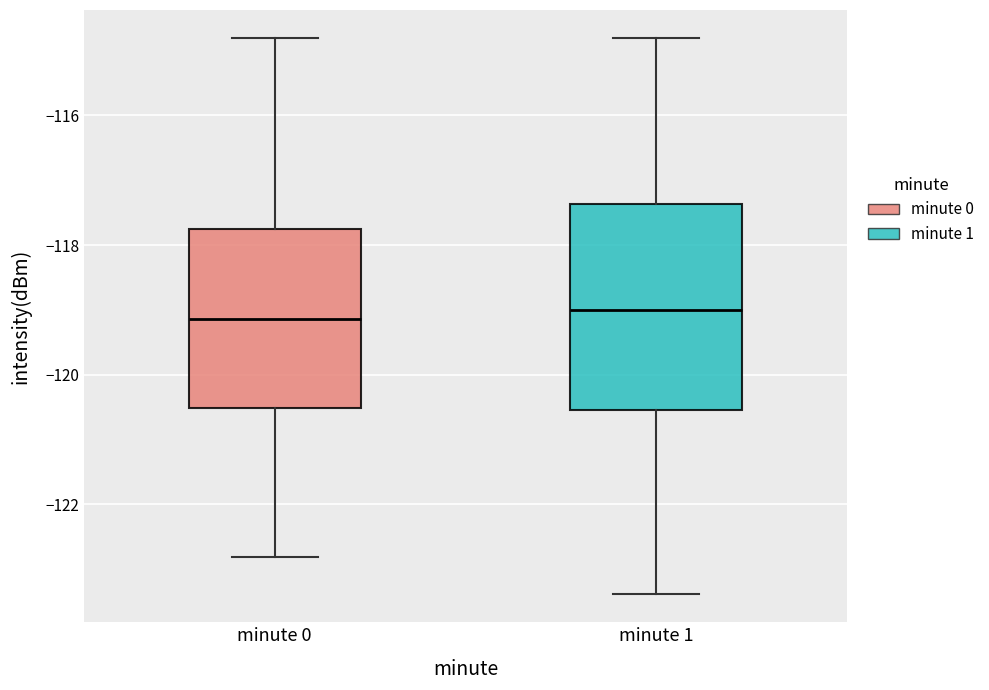

Reading left to right, transcribe this box plot: for each box, give where its median line is, the range the box spans, and where its two whiskers end, as read against the y-axis. The values are not printed on the chart, so give them approximately, as read against the axis.

minute 0: median -119.2, box -120.6 to -117.8, whiskers -122.8 to -114.8
minute 1: median -119.0, box -120.6 to -117.4, whiskers -123.4 to -114.8